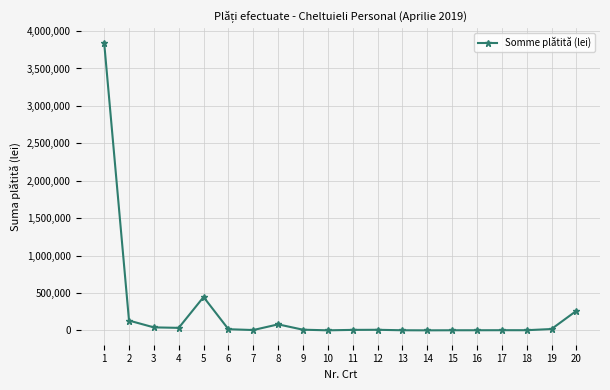

True or false: there are more than 0 points higher than both neighbors.

True